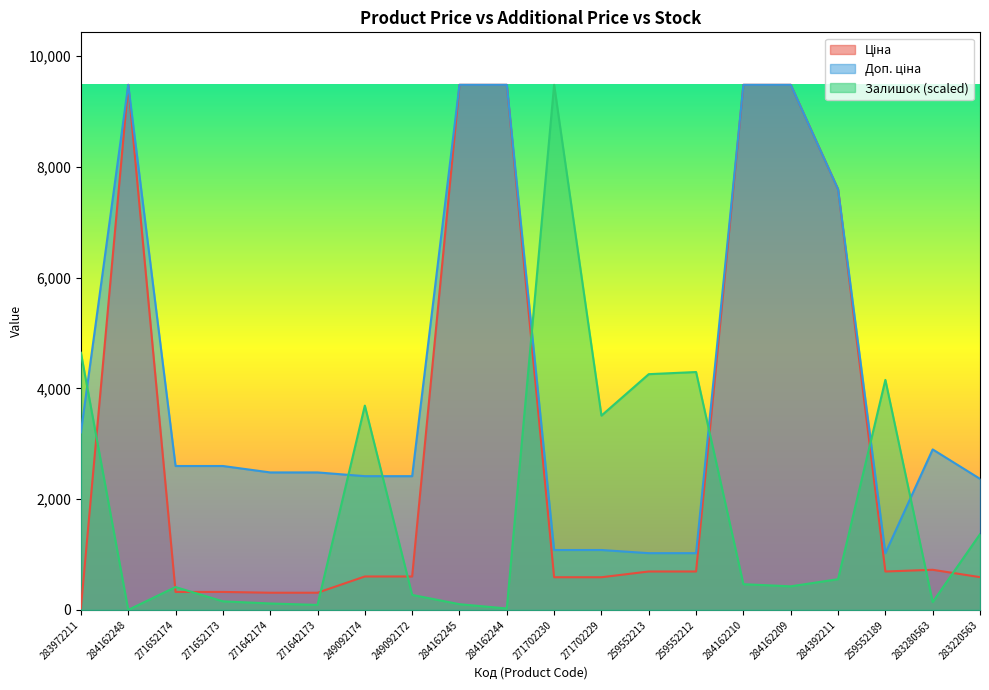

Between which two adjacent categories do Залишок and Доп. ціна first intersect?

283972211 and 284162248